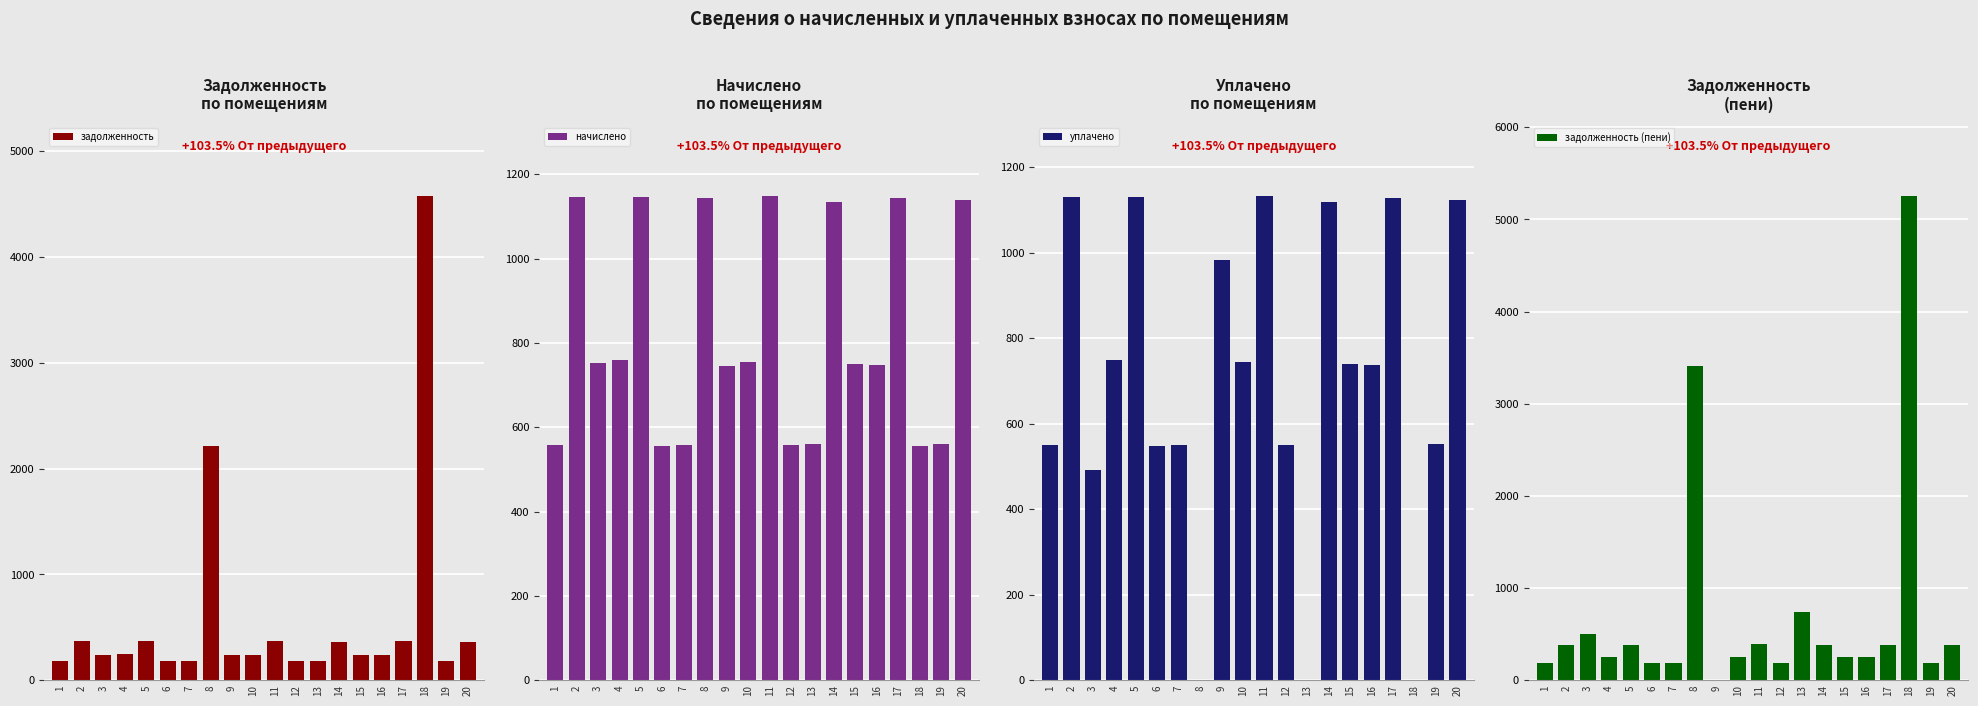

What is the difference between the highest and lowest values at 9?

983.2